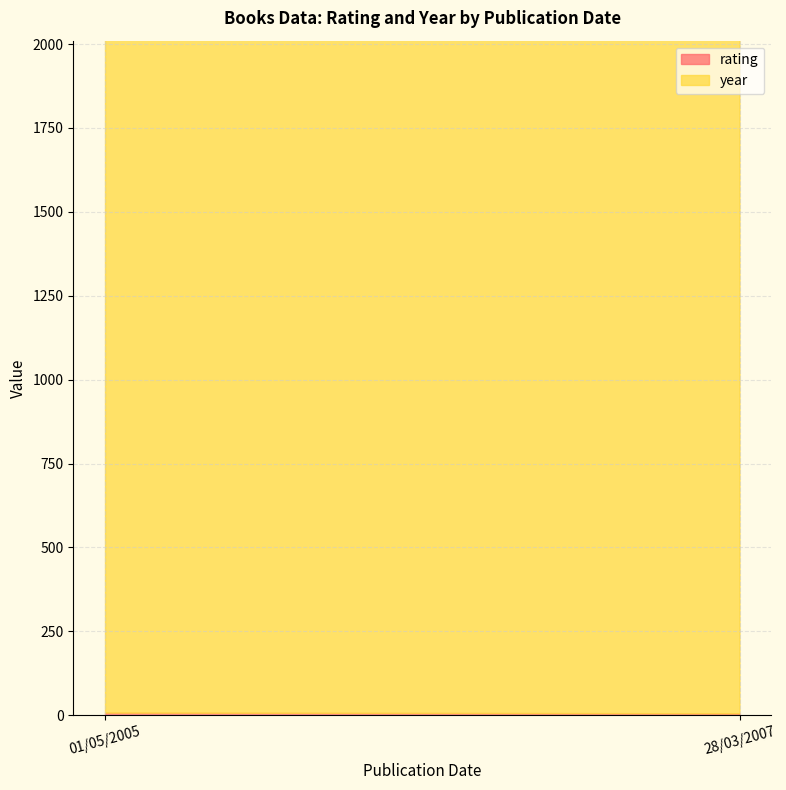

Rank the series by their average value, from lowest to highest.

rating, year